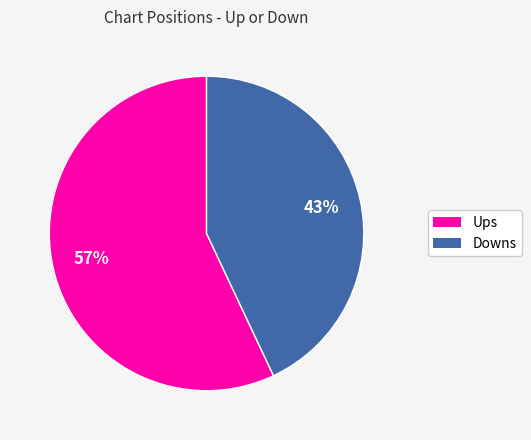

Does any single category account for the majority?

Yes